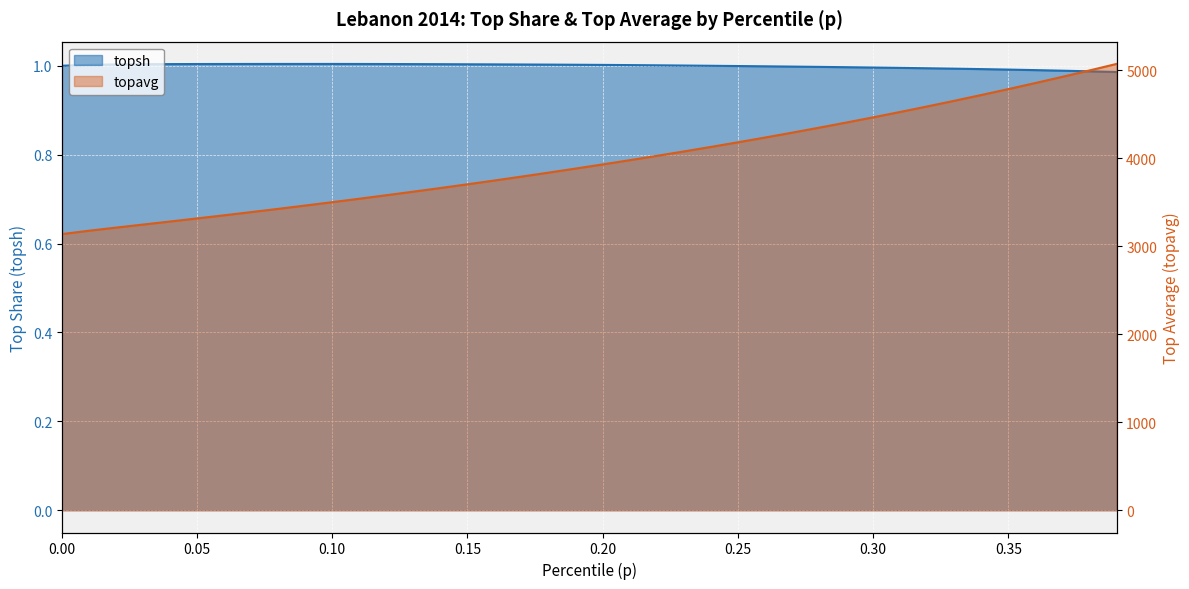

Read the topsh value at 0.07.

1.0